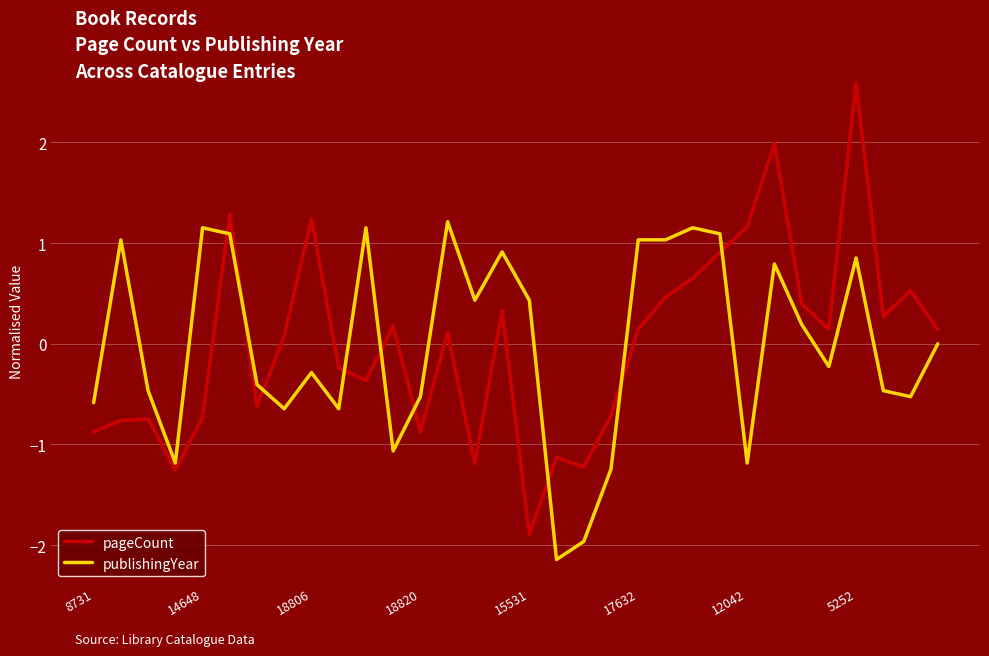

What is the greatest value displayed?

2.6